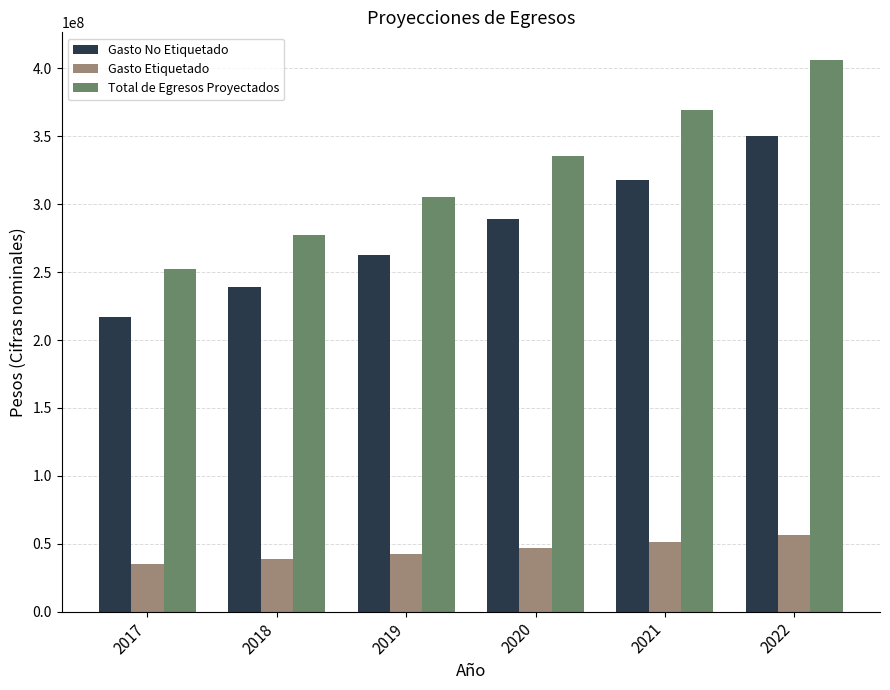

Reading left to right, extract all data points from this chart.

Gasto No Etiquetado: 217228082.3	238950890.6	262845979.6	289130577.6	318043635.3	349847998.9
Gasto Etiquetado: 35000000.0	38500000.0	42350000.0	46585000.0	51243500.0	56367850.0
Total de Egresos Proyectados: 252228082.3	277450890.6	305195979.6	335715577.6	369287135.3	406215848.9